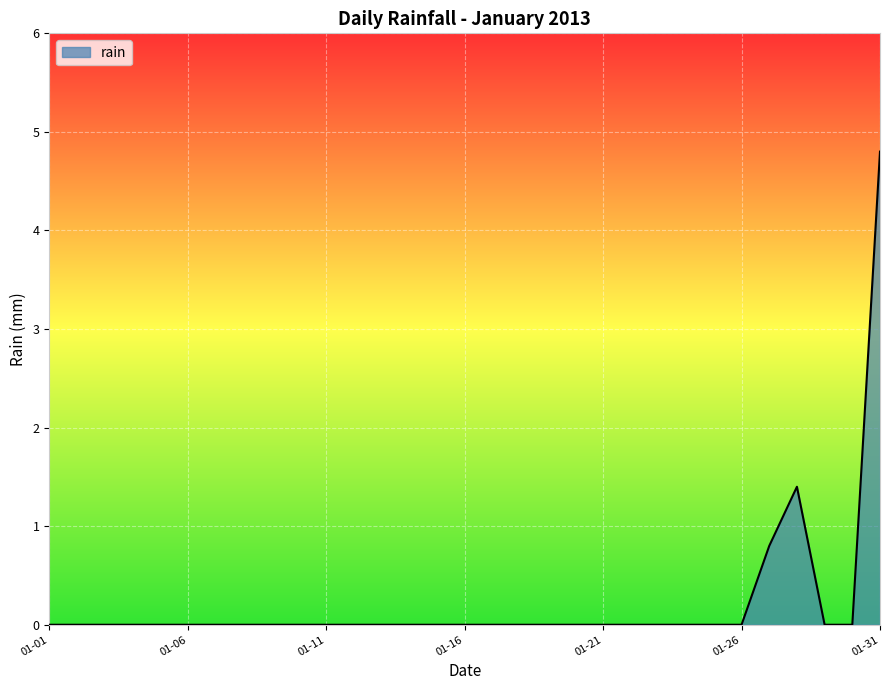

What is the greatest value displayed?

4.8